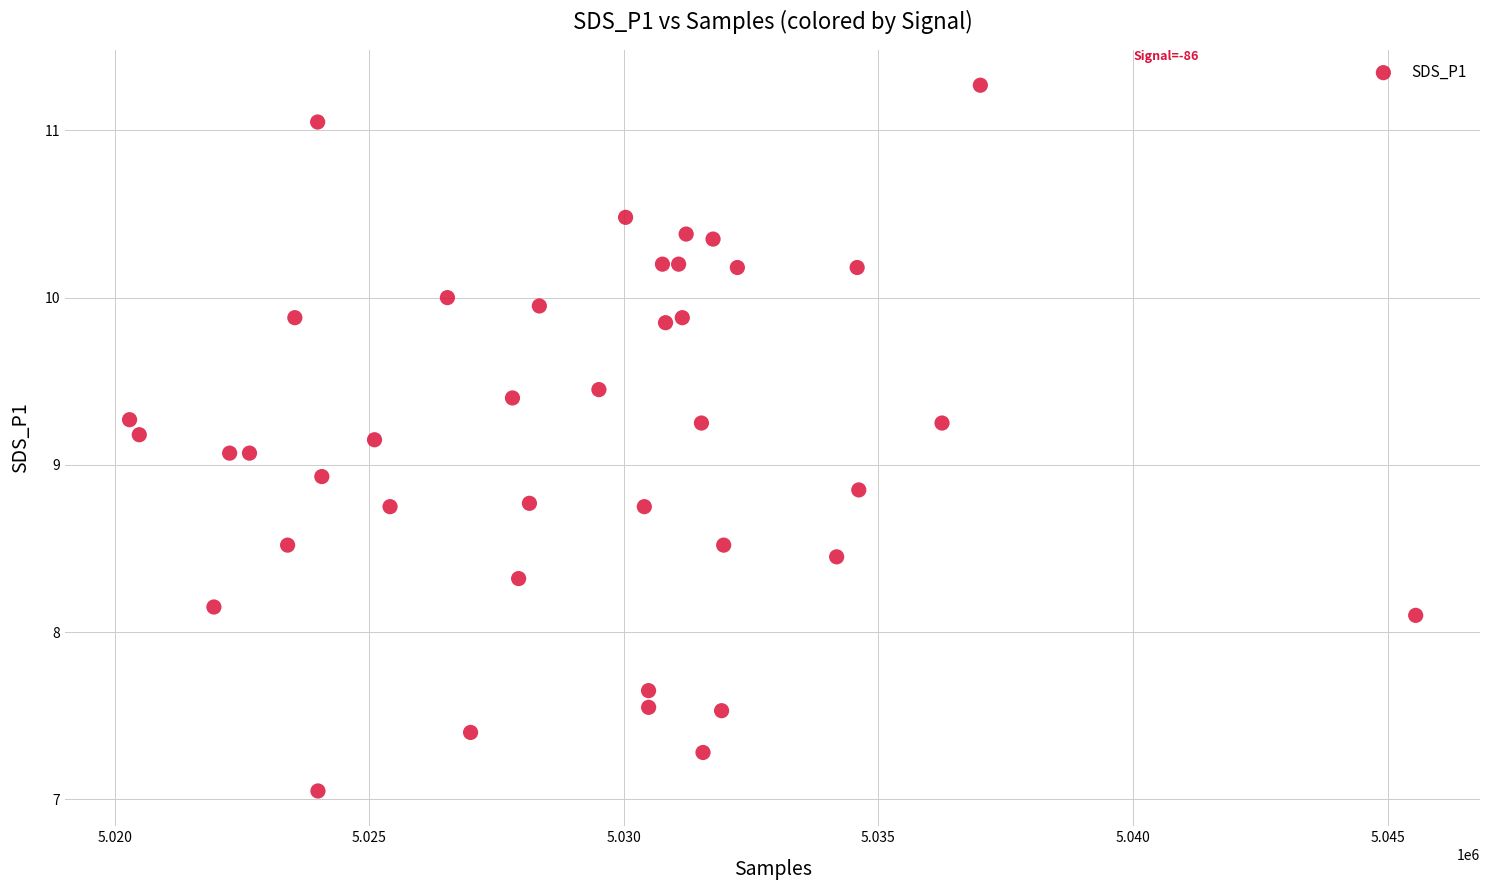

What is the range of X values (max minus min)?

25265.0